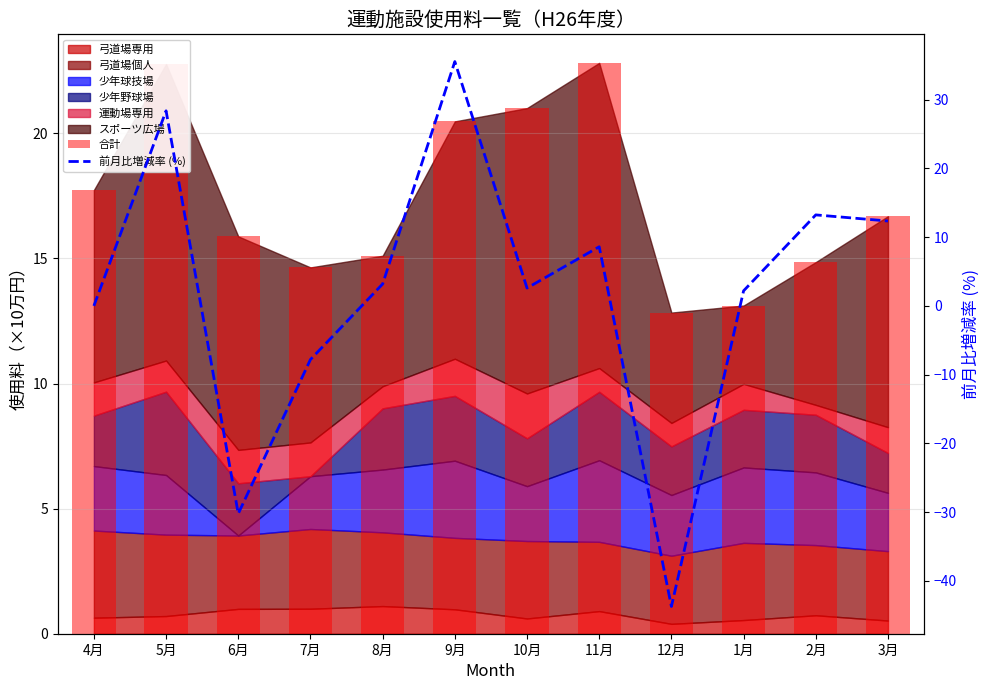

The value of 前月比増減率 (%) at 8月 is 1.6. True or false?

False